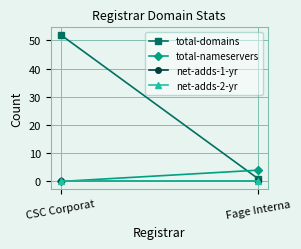

What is the total value across all series at CSC Corporat?

52